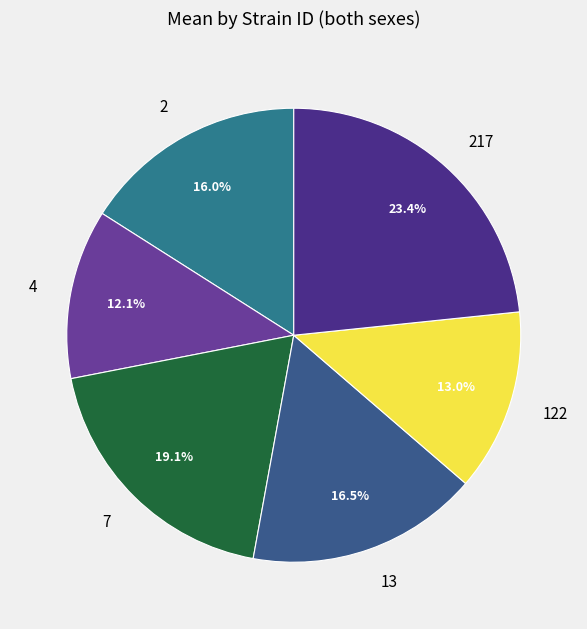

What percentage is NOT represented by 13?

83.5%